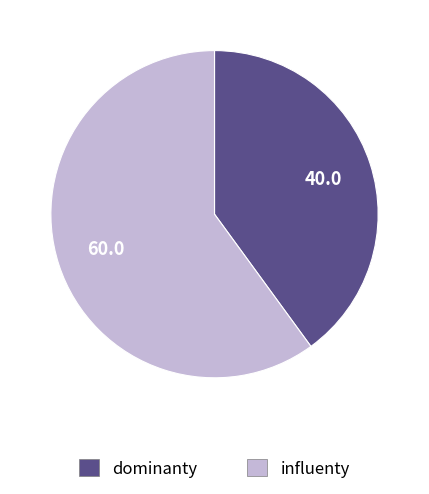

How many segments does this pie chart have?

2